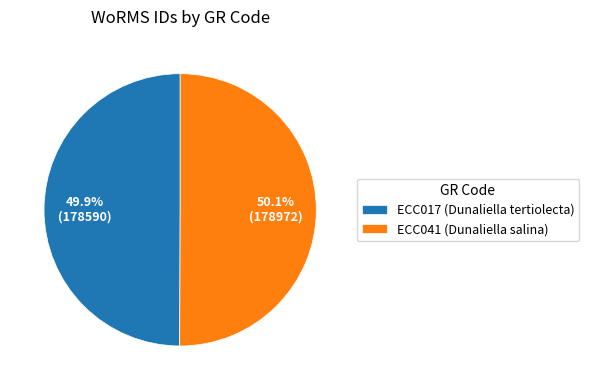

Does any single category account for the majority?

Yes